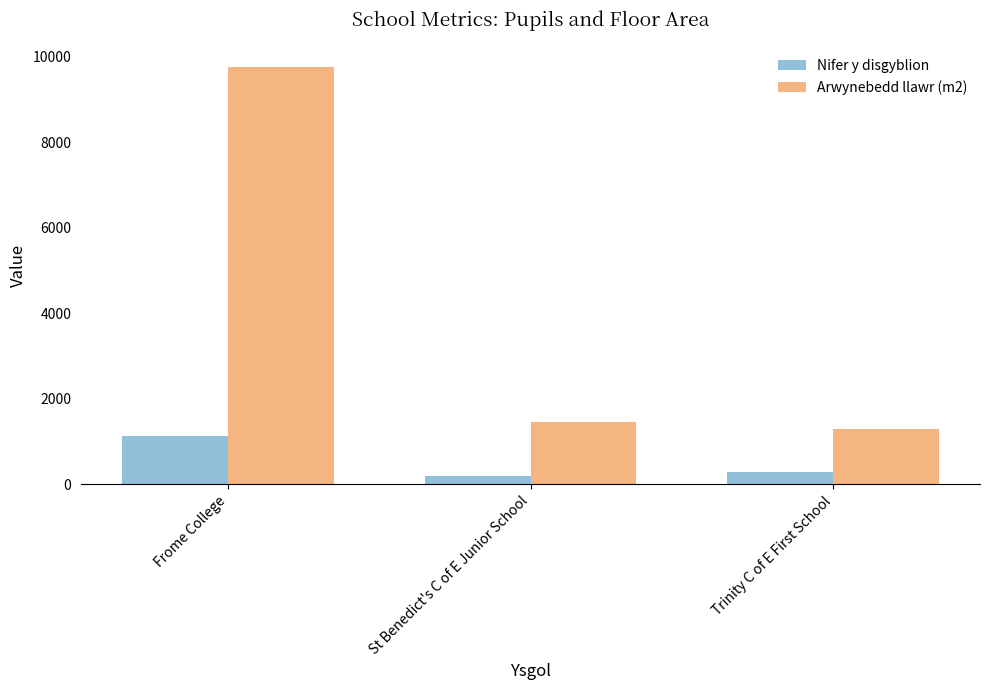

What is the minimum value for Nifer y disgyblion?

207